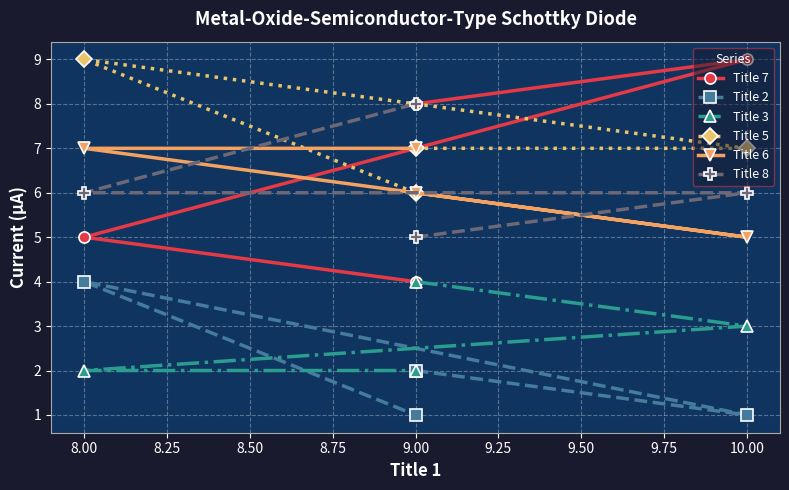

True or false: Title 3 has a value of 1 at 8.00.

False